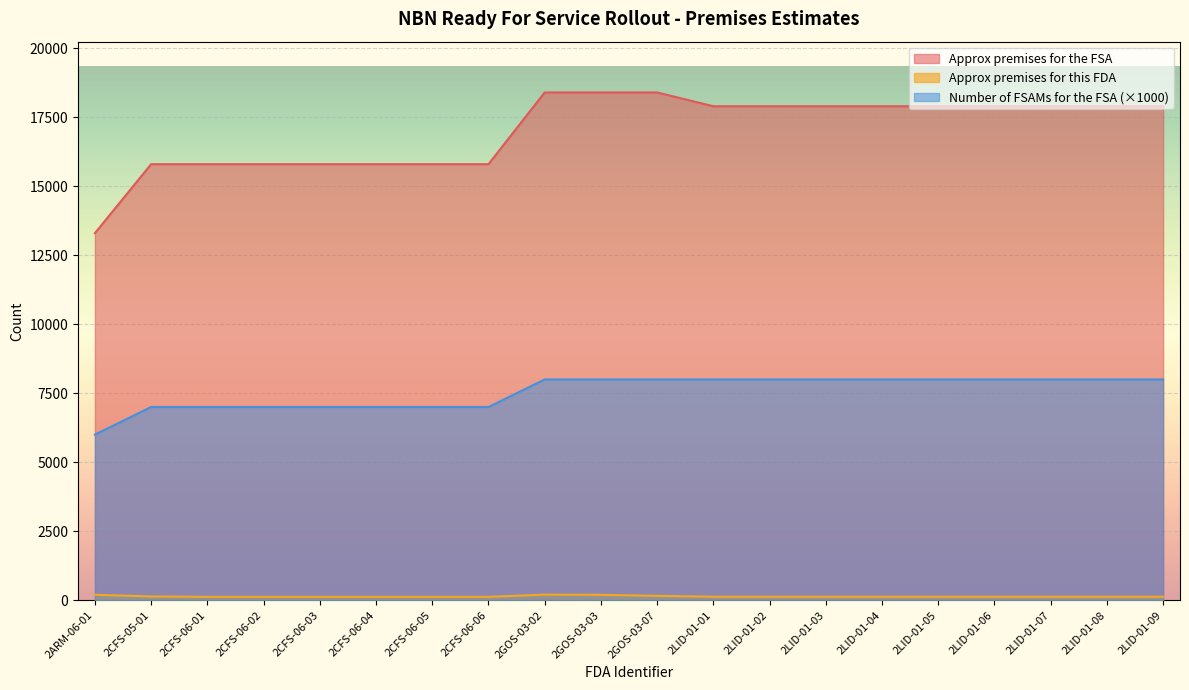

How many data points in Approx premises for the FSA are less than 17900?

8